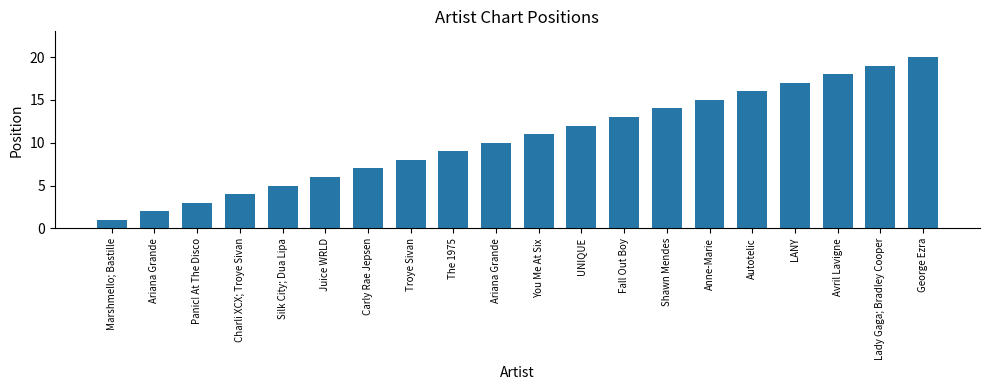

What is the minimum value shown in the chart?

1